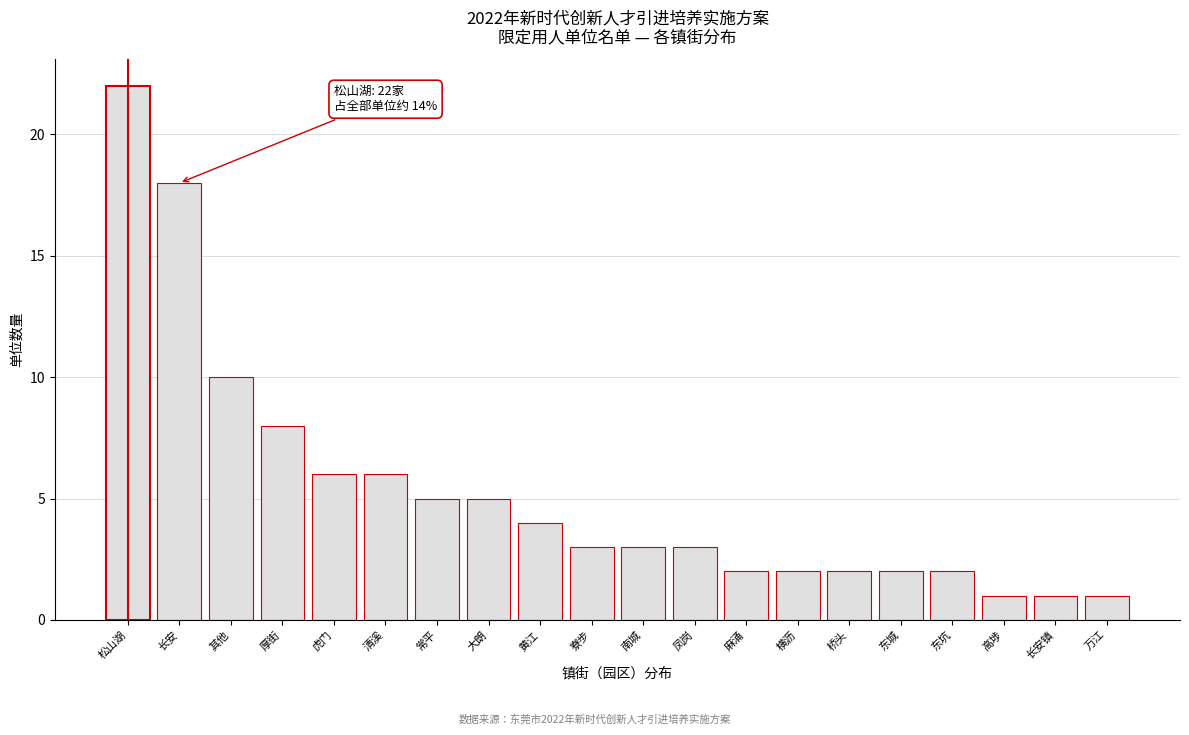

Reading left to right, transcribe all the data shown in this chart.

22	18	10	8	6	6	5	5	4	3	3	3	2	2	2	2	2	1	1	1